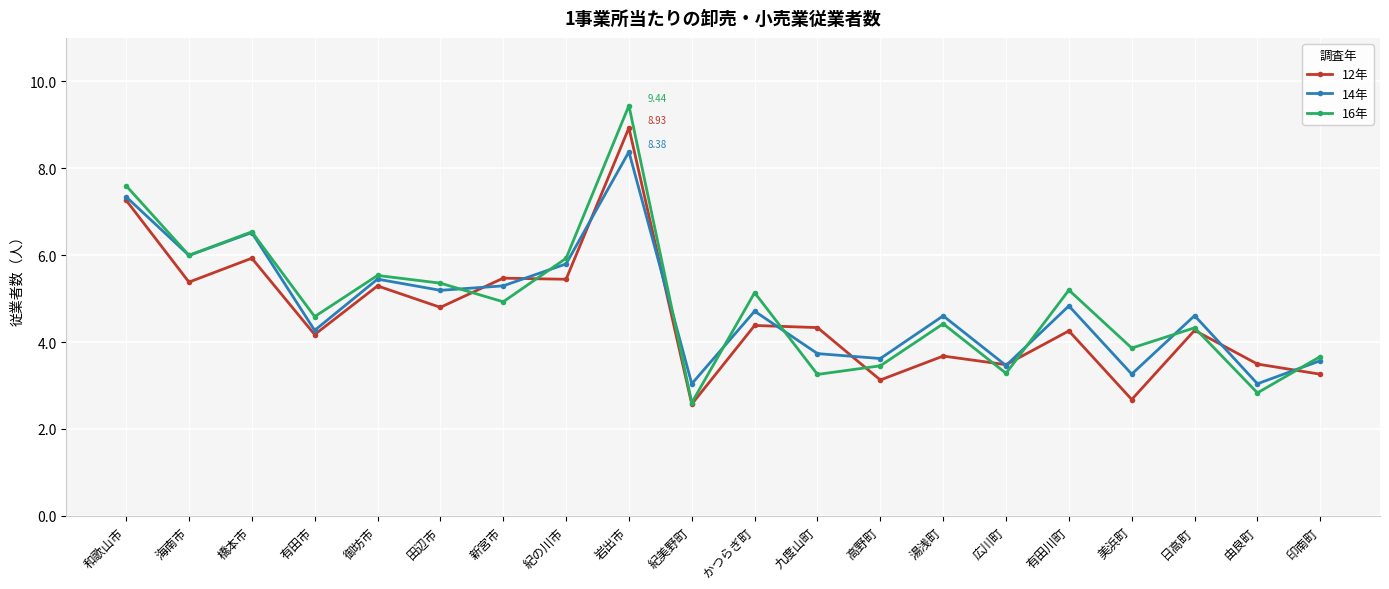

Where does the 16年 series first go above 4?

和歌山市